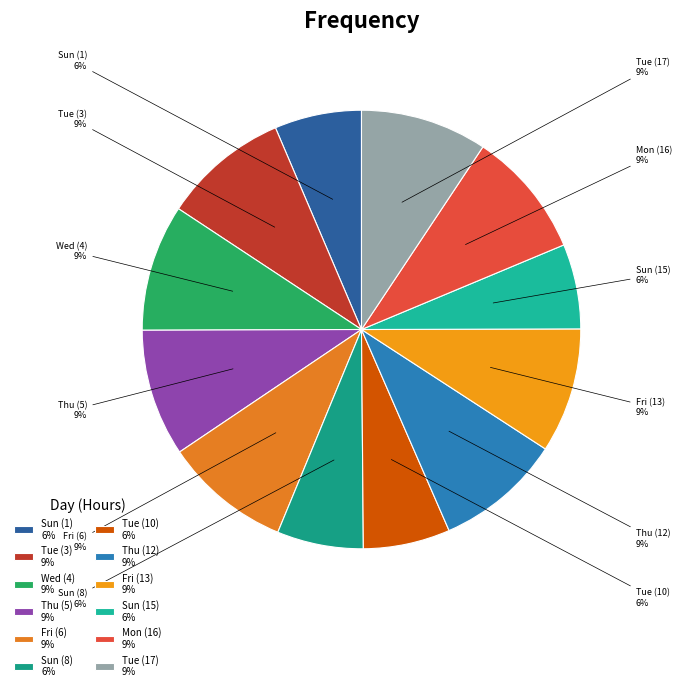

Is it true that Thu (5) 9% is 9% of the pie?

True